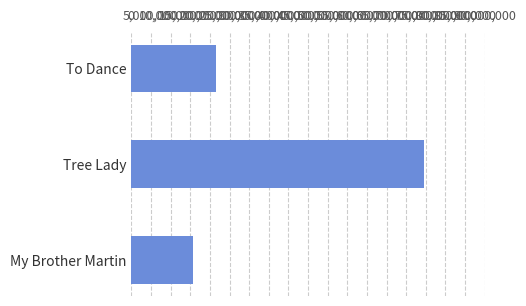

Count the number of data series in this chart.

1